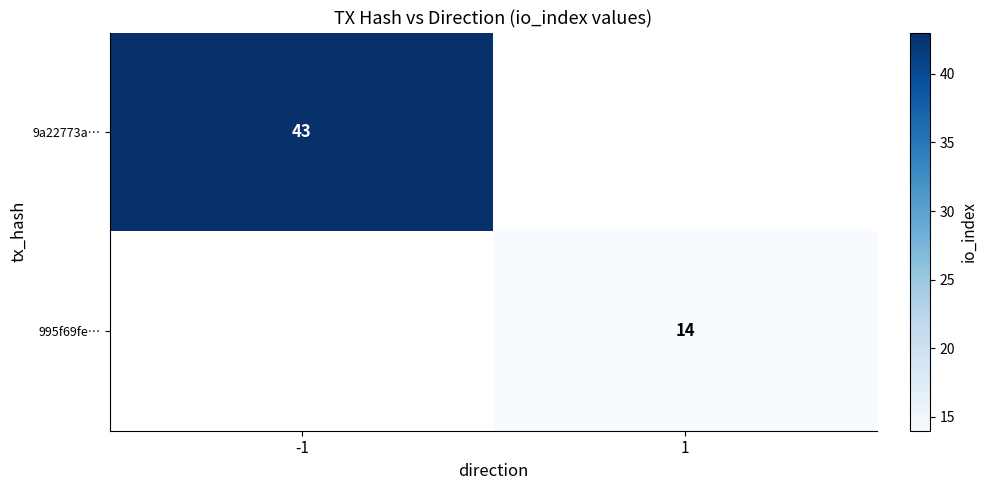

Is the value of 9a22773a… at -1 greater than the value of 995f69fe… at 1?

Yes